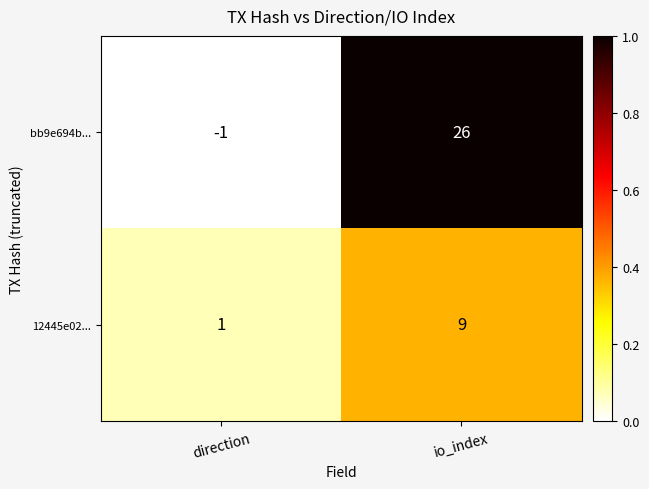

The 12445e02... series shows 15 at io_index. True or false?

False